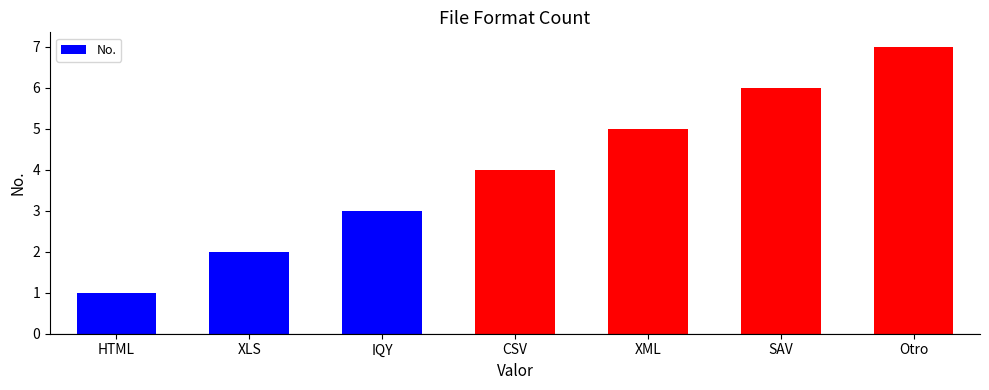

Reading right to left, transcribe all the data shown in this chart.

7	6	5	4	3	2	1